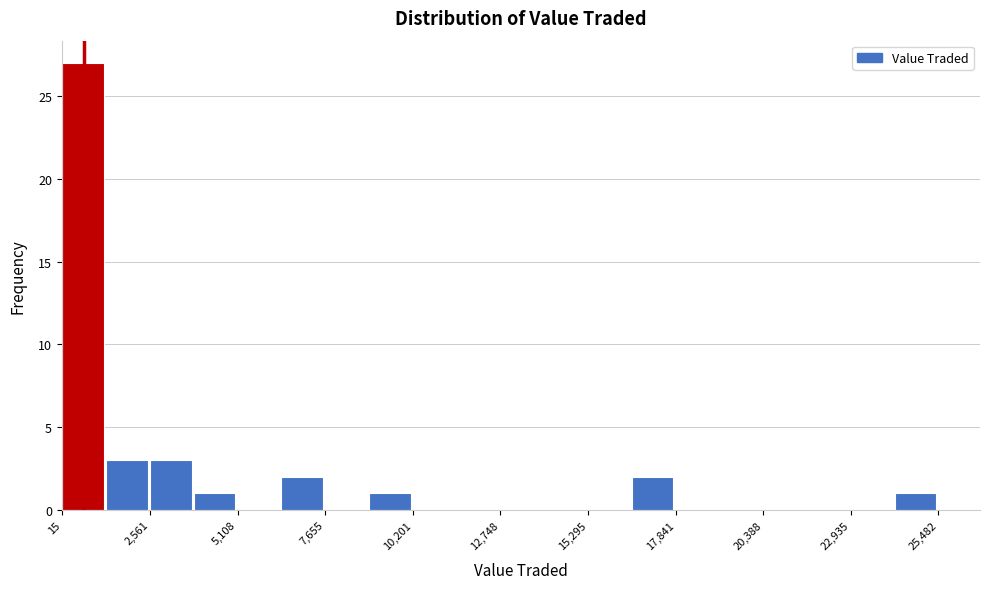

Read against the x-axis, roughly where is the centre of the tallest bar?

500